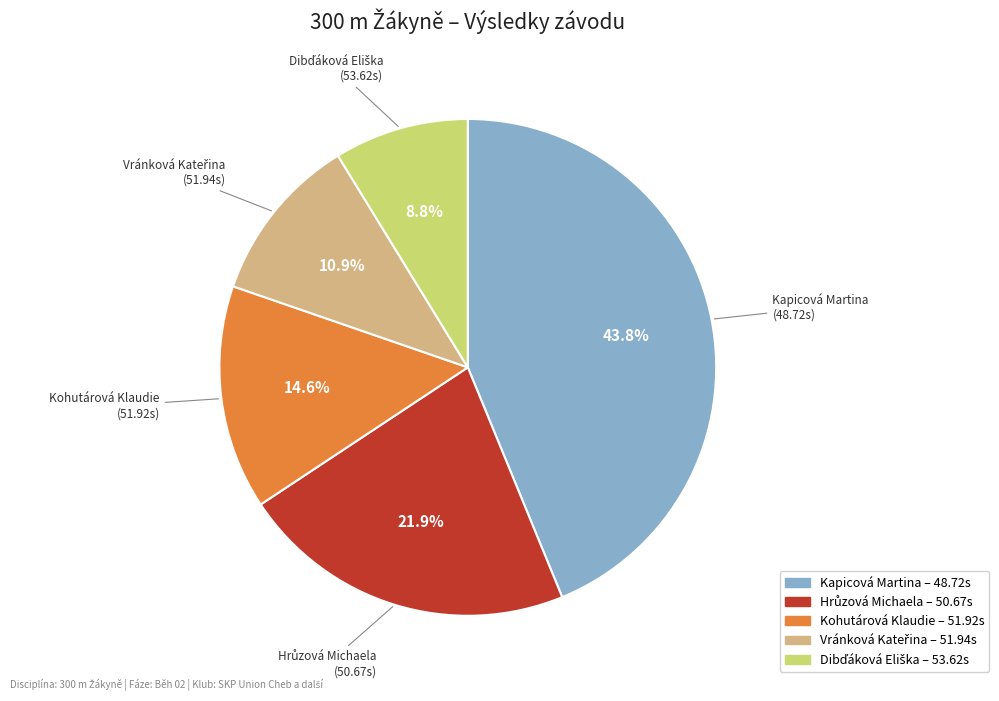

What is the largest slice in the pie chart?

Kapicová Martina